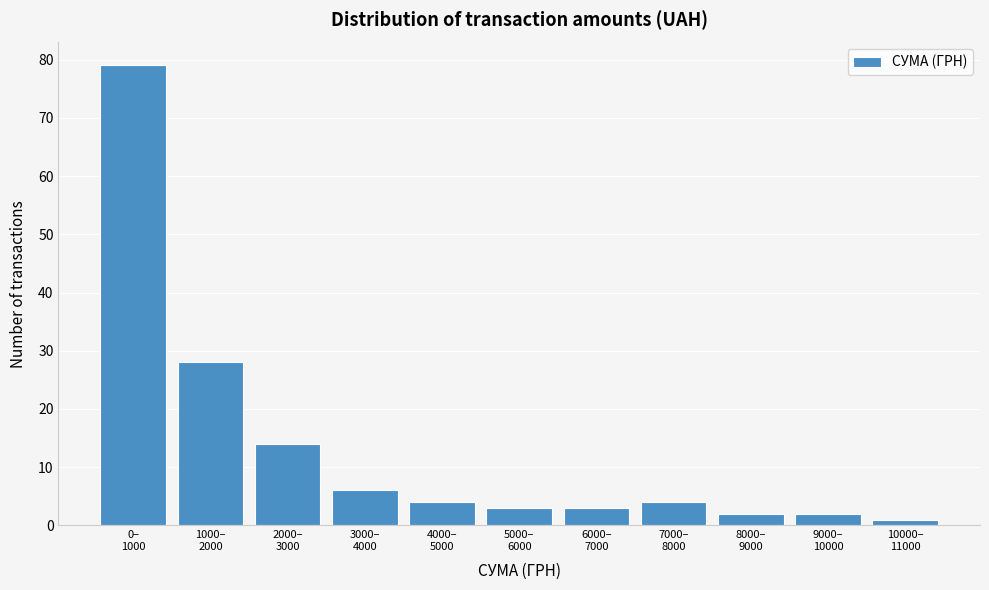

What is the value of the 5th bar from the left?

4